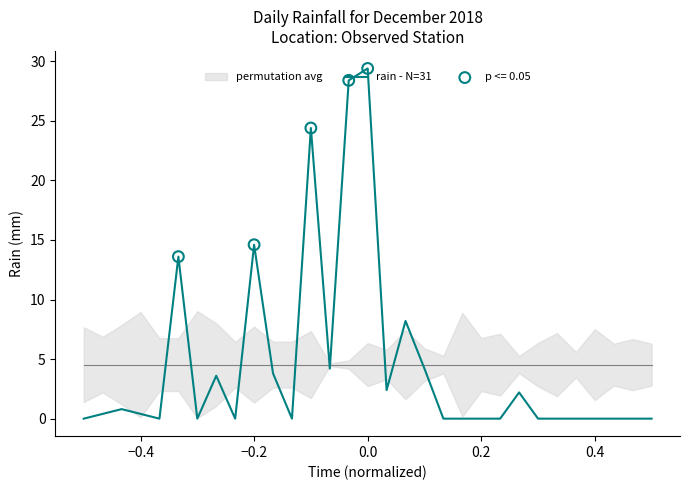

The value of rain - N=31 at 0.2 is -17.1. True or false?

False